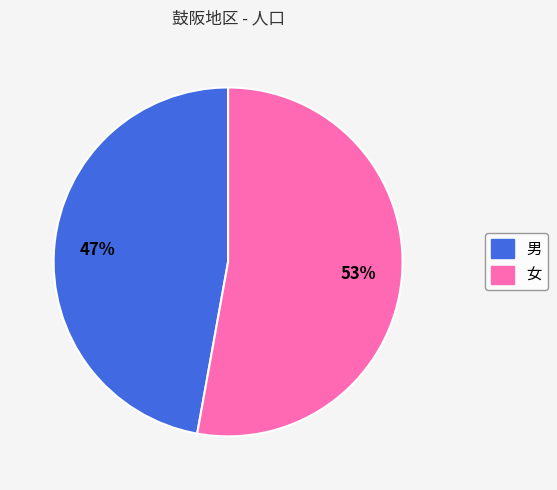

To the nearest percent, what is the average slice percentage?

50%